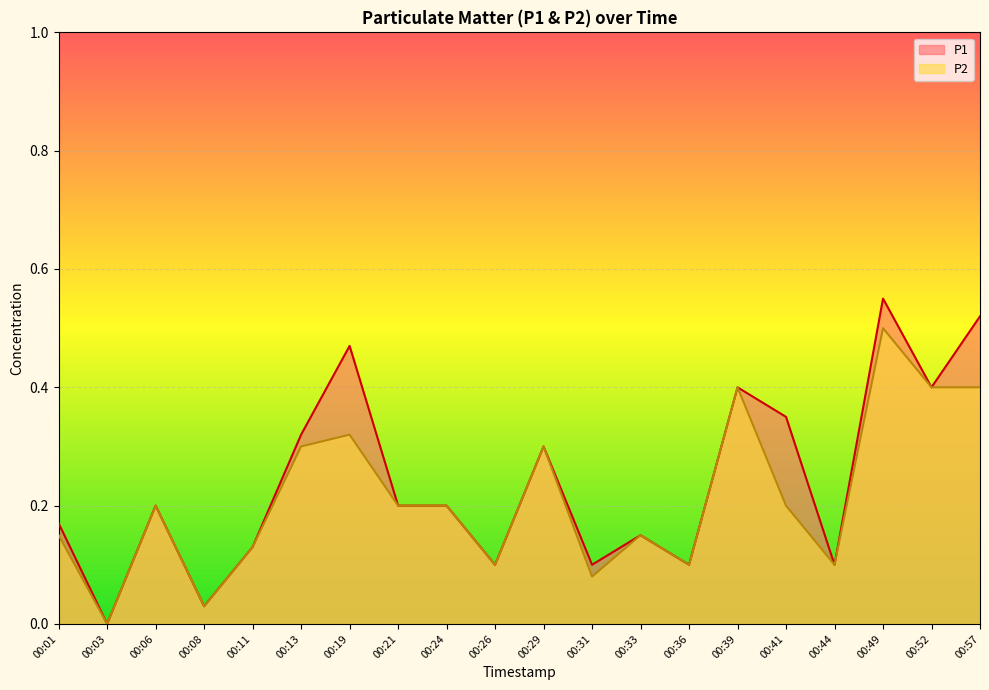

True or false: P1 and P2 cross at least once.

False